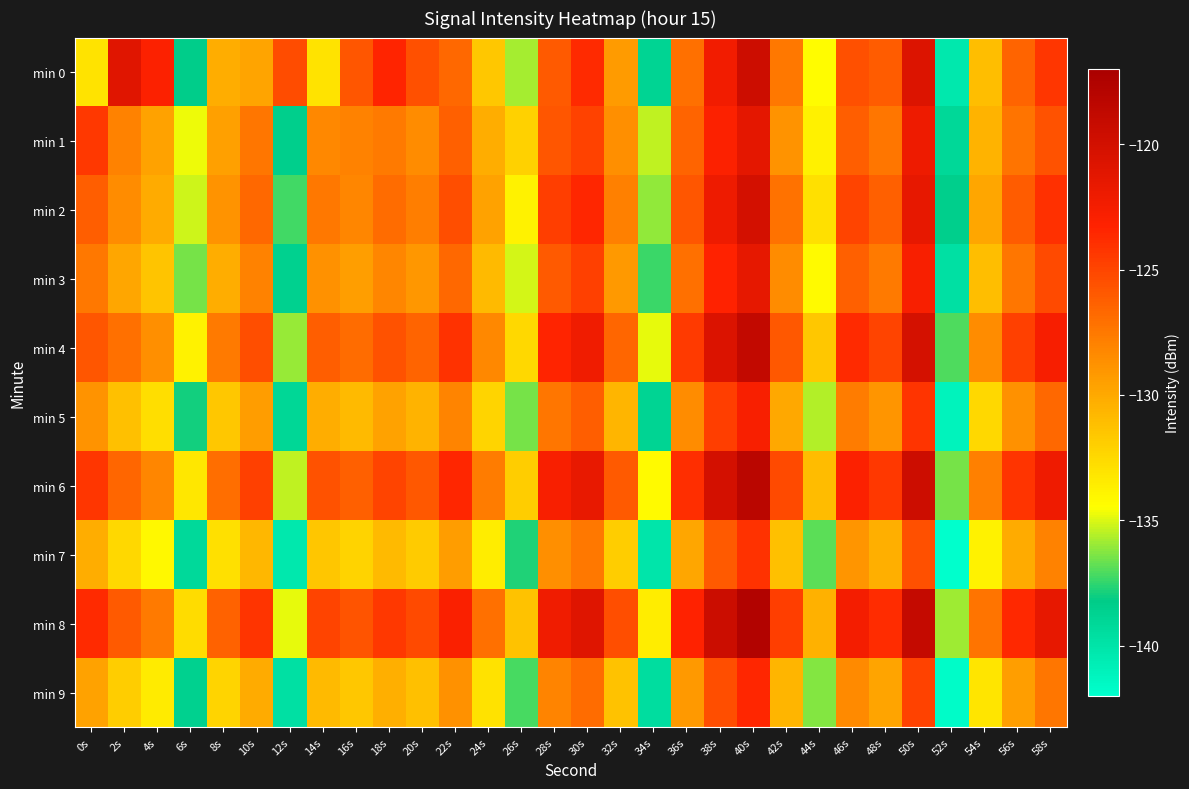

At which category is the sum across all series the highest?

40s